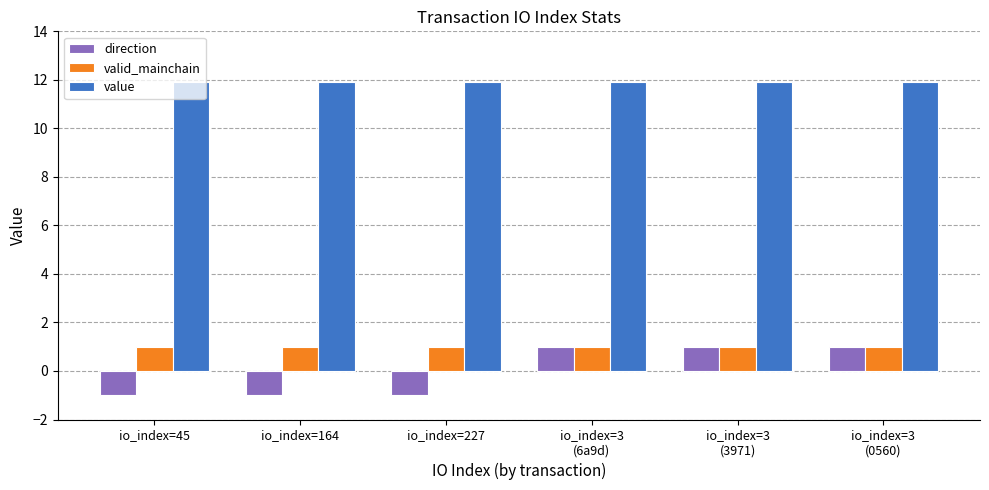

Reading left to right, what are all the values shown in this chart?

direction: -1.0	-1.0	-1.0	1.0	1.0	1.0
valid_mainchain: 1.0	1.0	1.0	1.0	1.0	1.0
value: 11.9	11.9	11.9	11.9	11.9	11.9